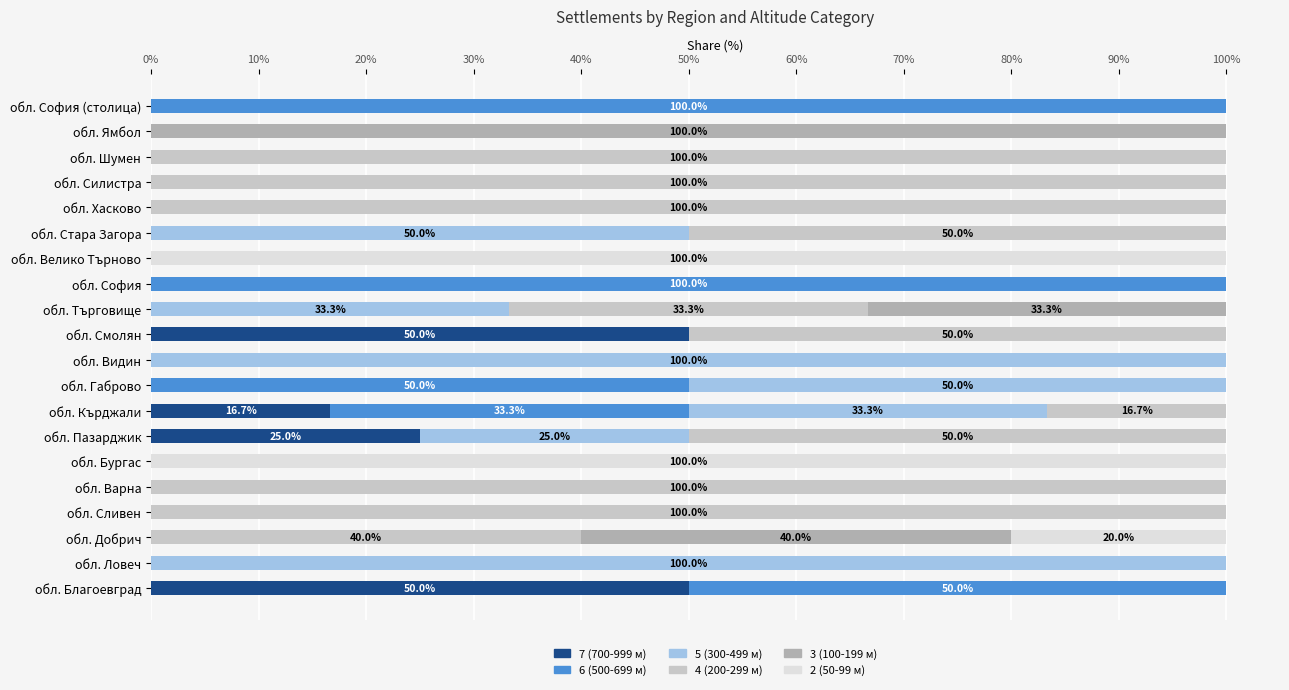

What is the highest value of the 7 (700-999 м) series?

50.0